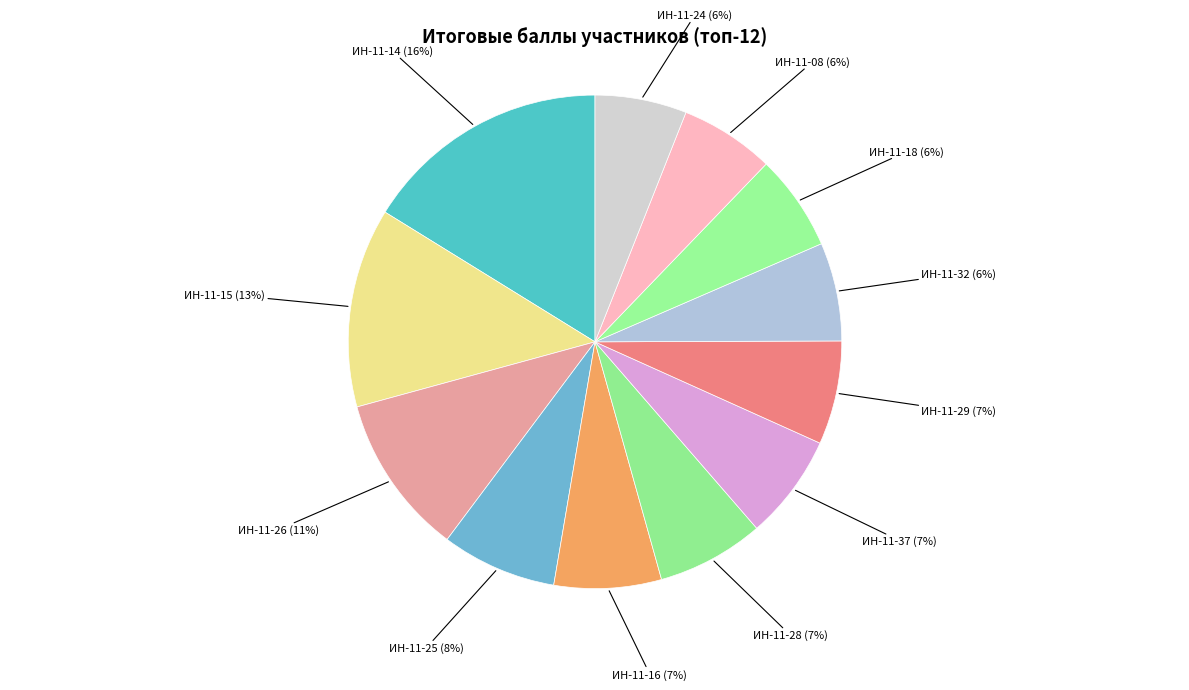

Between ИН-11-32 and ИН-11-28, which is larger?

ИН-11-28